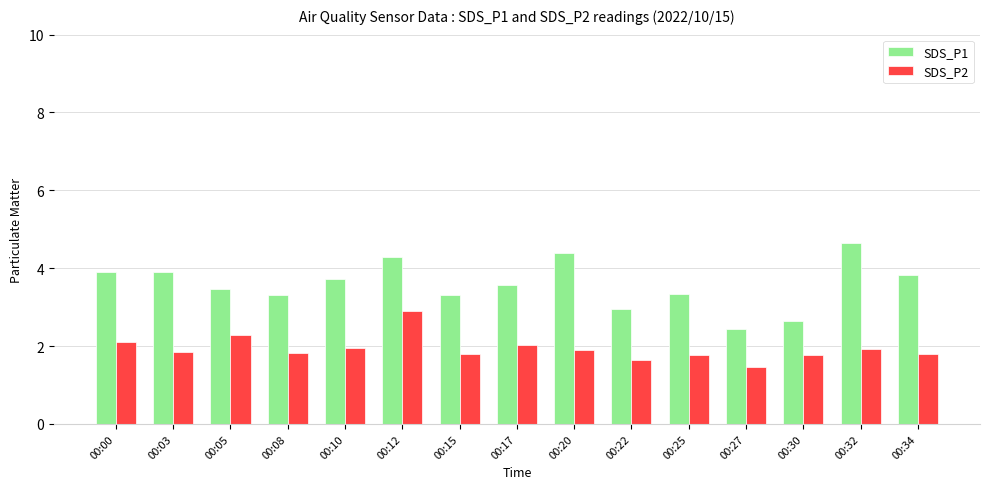

Which series has the largest range (max minus min)?

SDS_P1